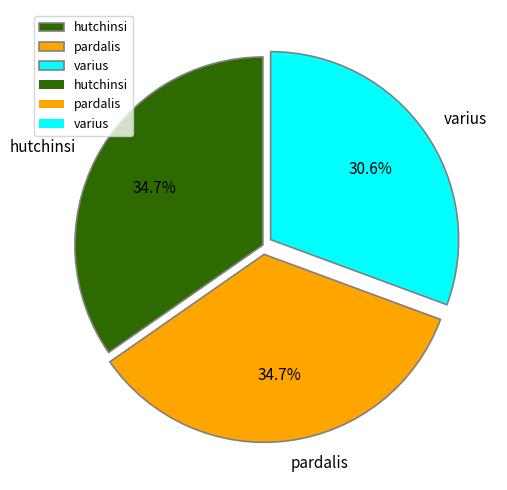

To the nearest percent, what percentage of the pie is varius?

31%